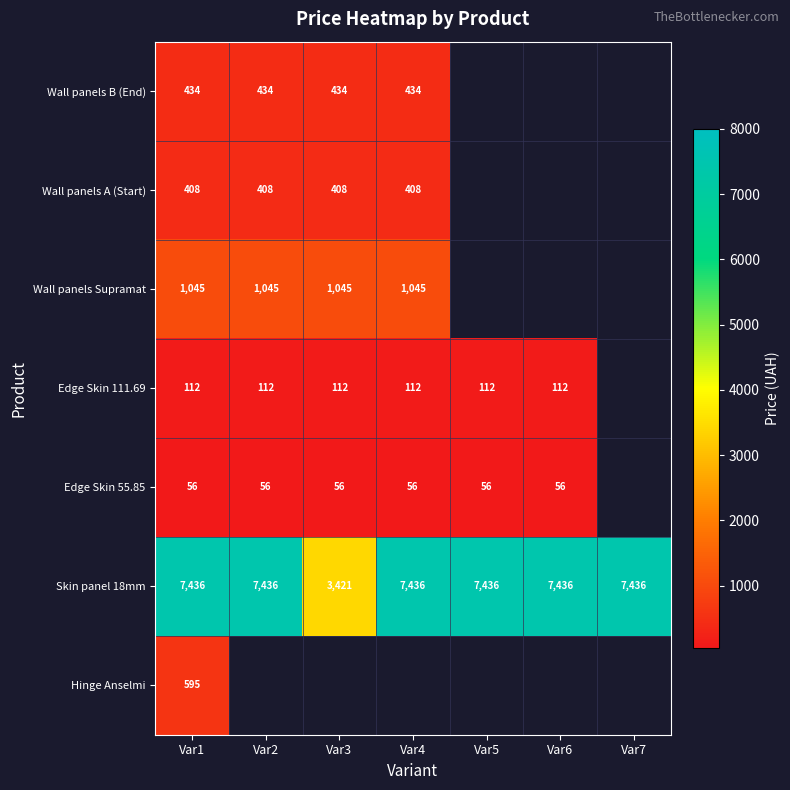

The Edge Skin 55.85 series shows 87.5 at Var5. True or false?

False